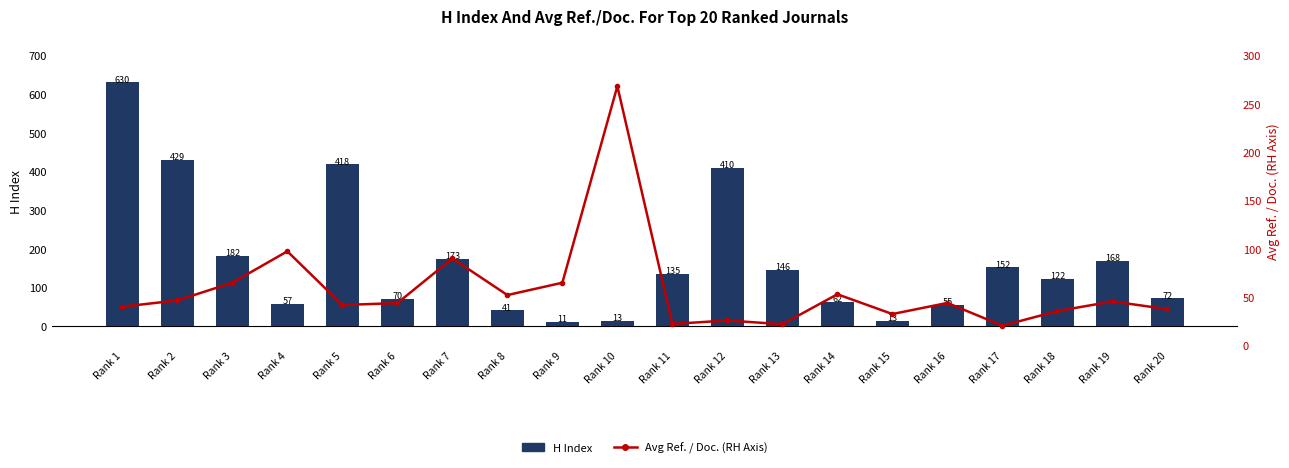

What are all the series names shown in the legend?

H Index, Avg Ref. / Doc. (RH Axis)